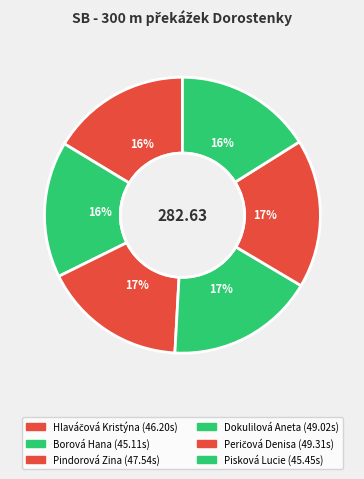

Count the number of slices in the pie.

6